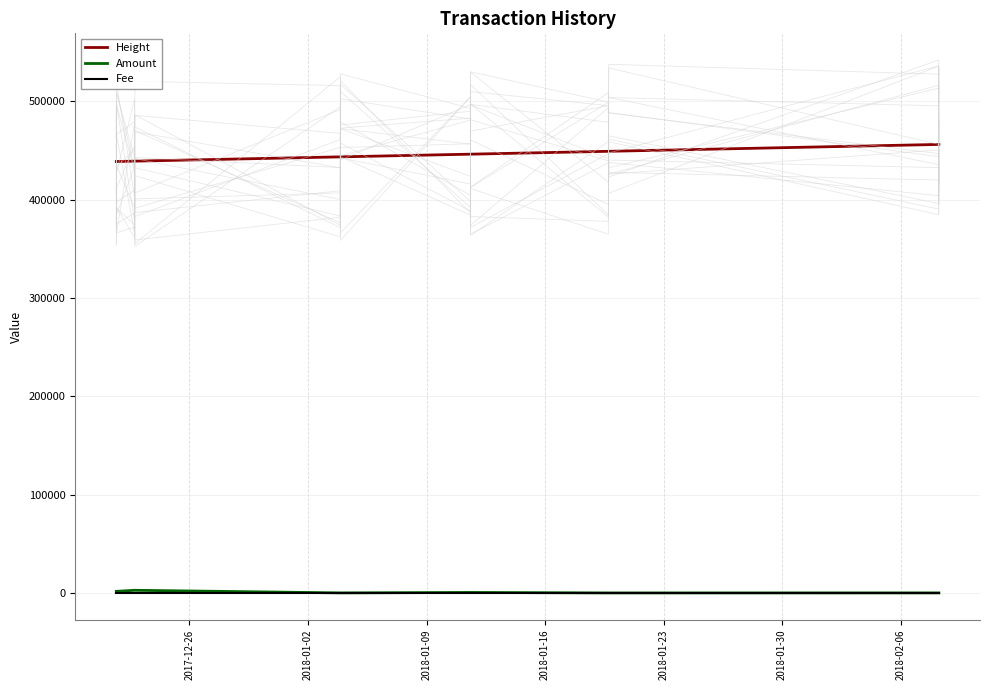

Does the chart have visible grid lines?

Yes